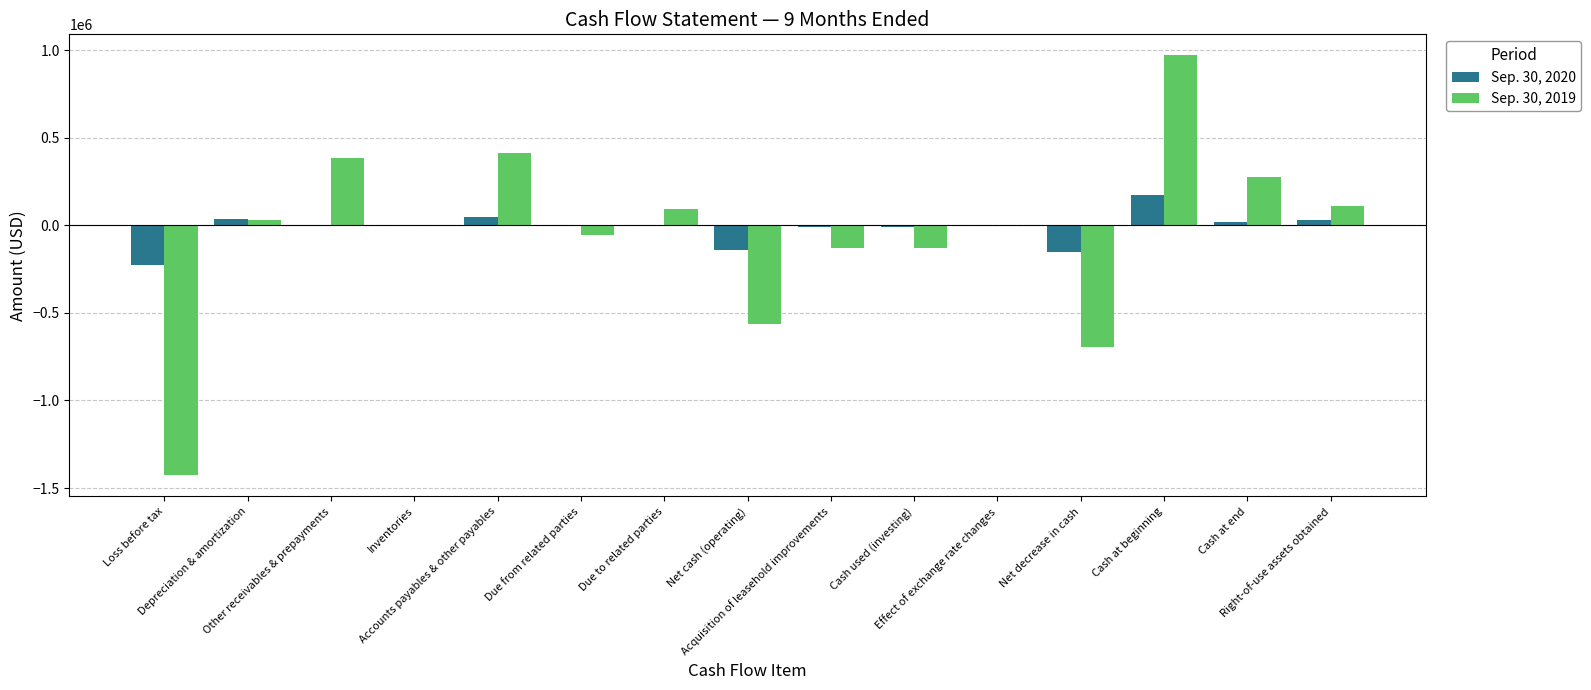

Read the Sep. 30, 2019 value at Effect of exchange rate changes.

-582